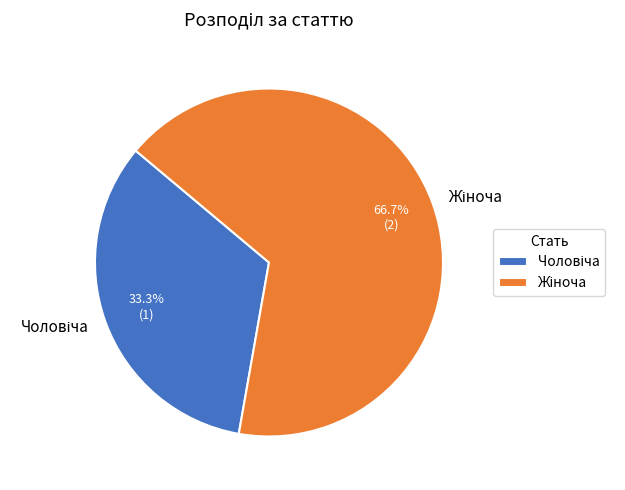

Does any single category account for the majority?

Yes